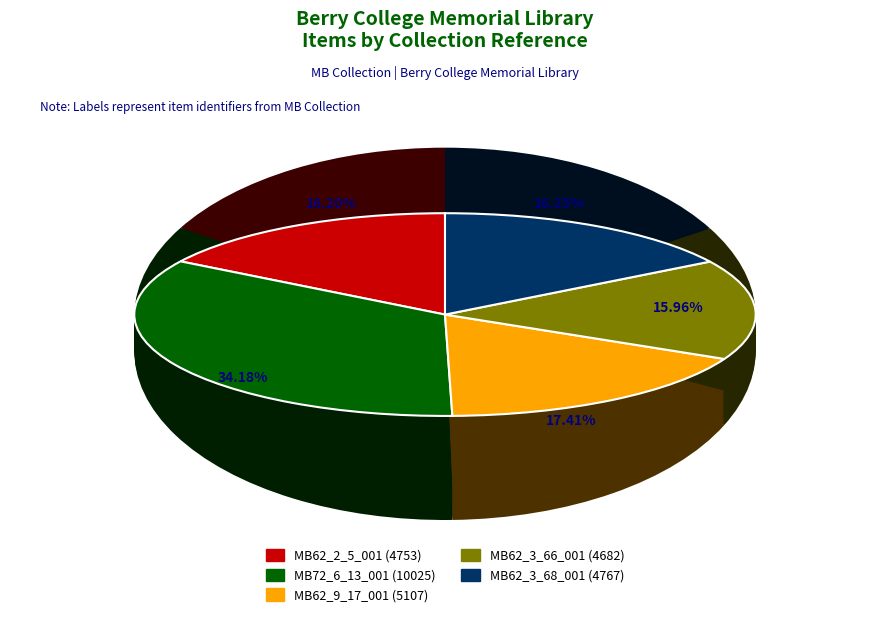

Approximately how many times larger is the value at MB72_6_13_001 compared to MB62_9_17_001?

2.0